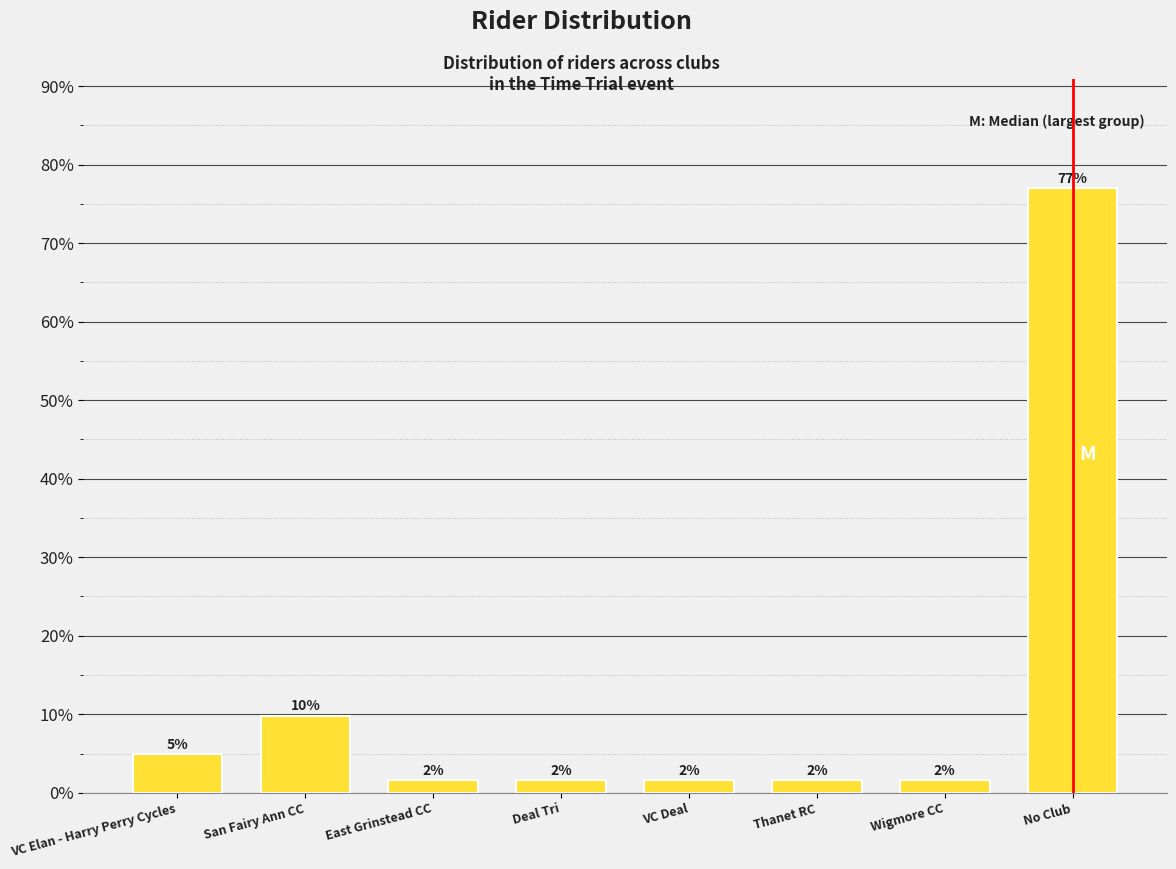

Does the chart contain any negative values?

No